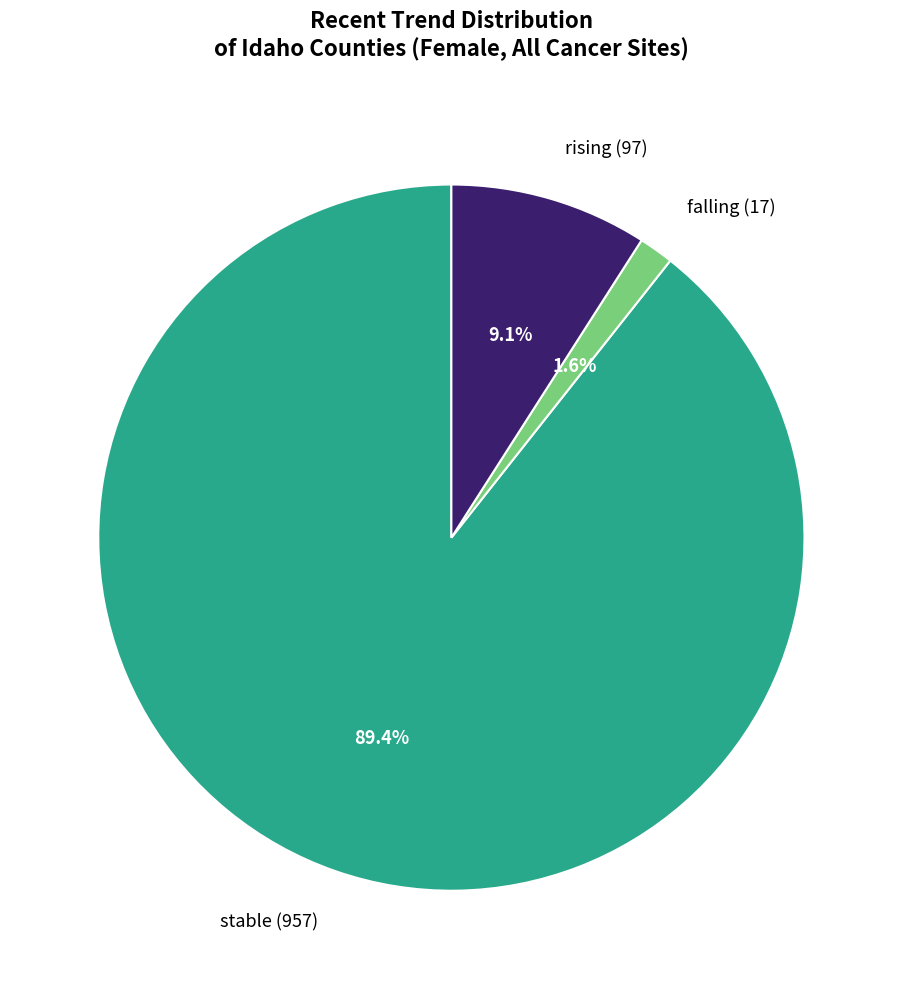

Which slice represents more than half of the pie?

stable (957)